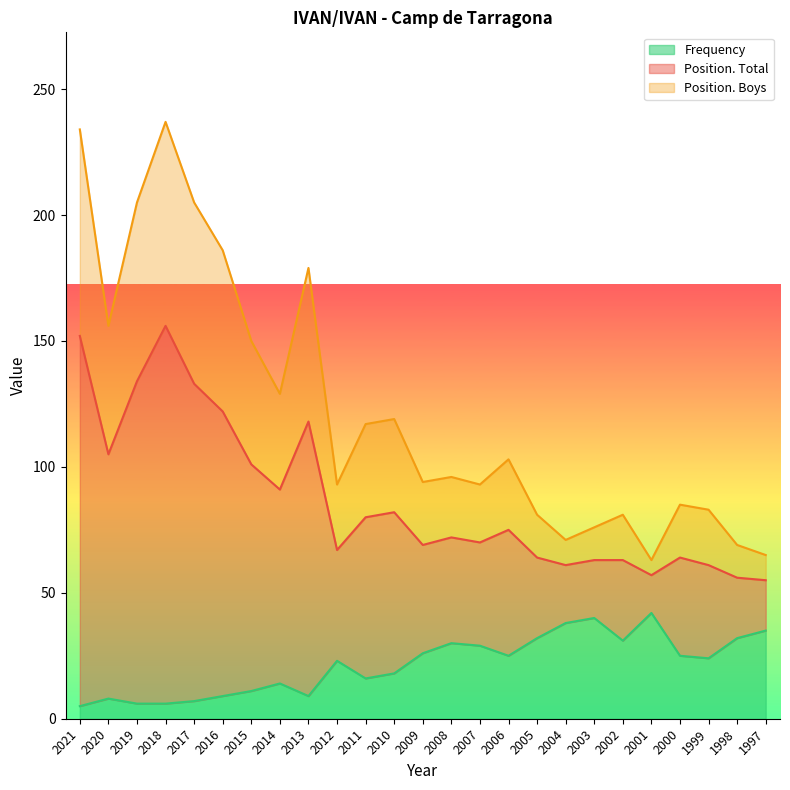

Where is Frequency nearest to the value 23?

2012